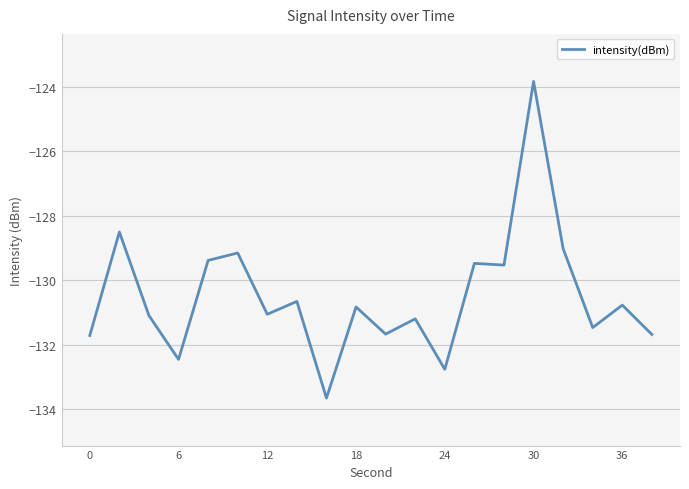

How many series are shown in this chart?

1